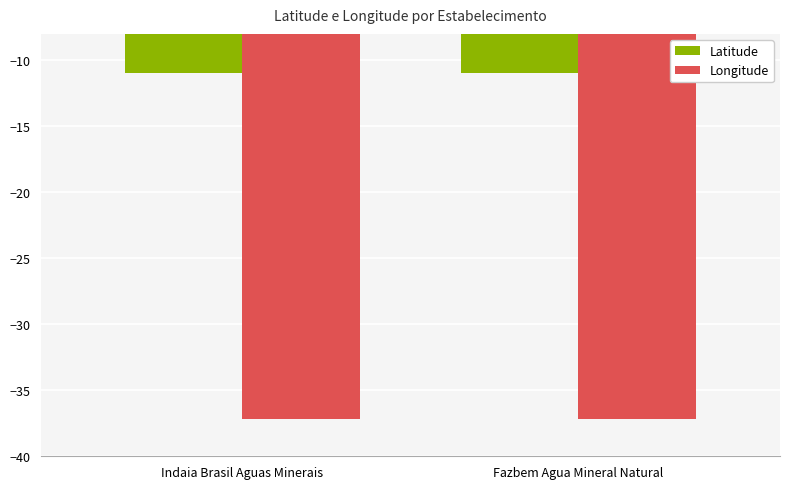

What is the spread (max minus min) of values at Indaia Brasil Aguas Minerais?

26.2